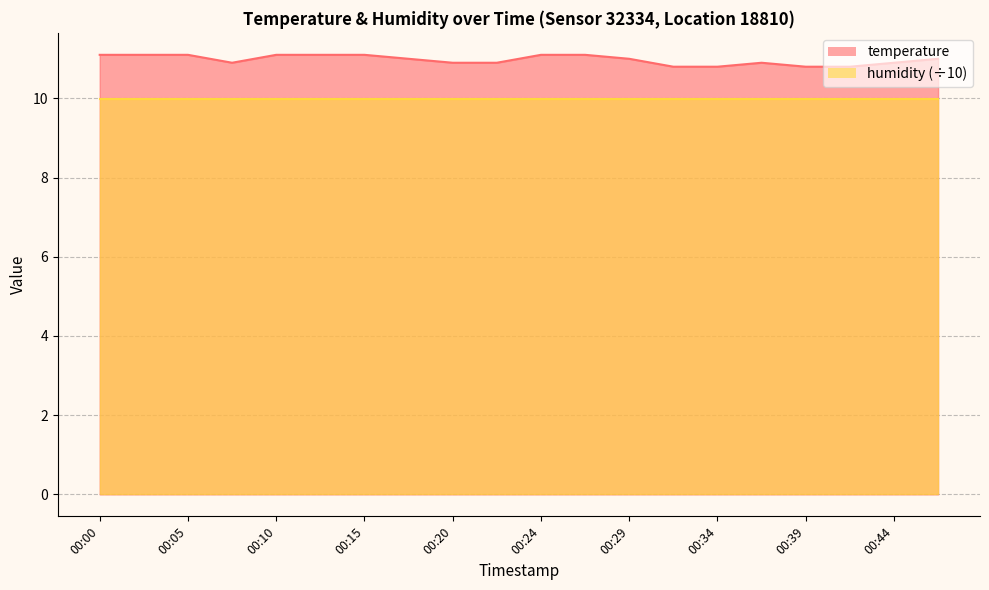

At which category does the chart reach its minimum across all series?

00:32